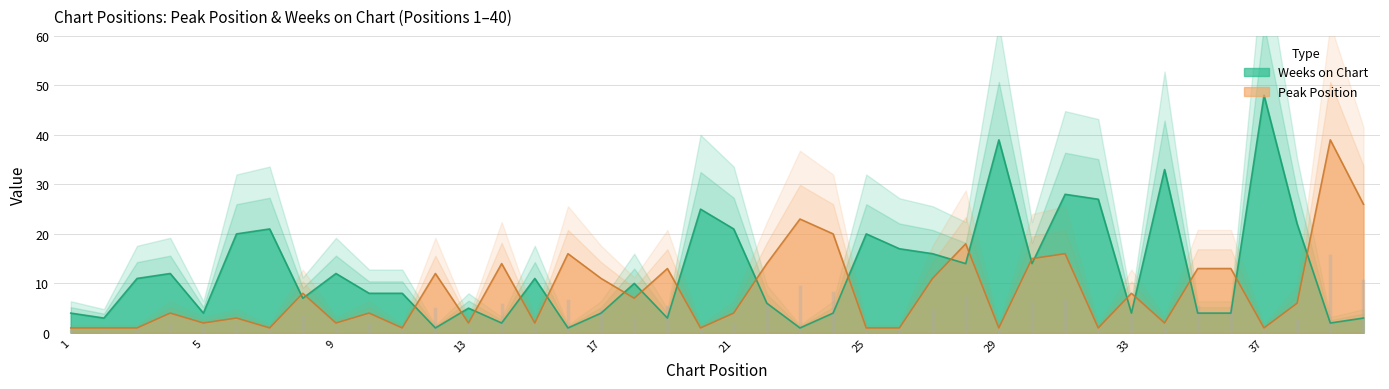

The value of Peak Position at 33 is 5. True or false?

False